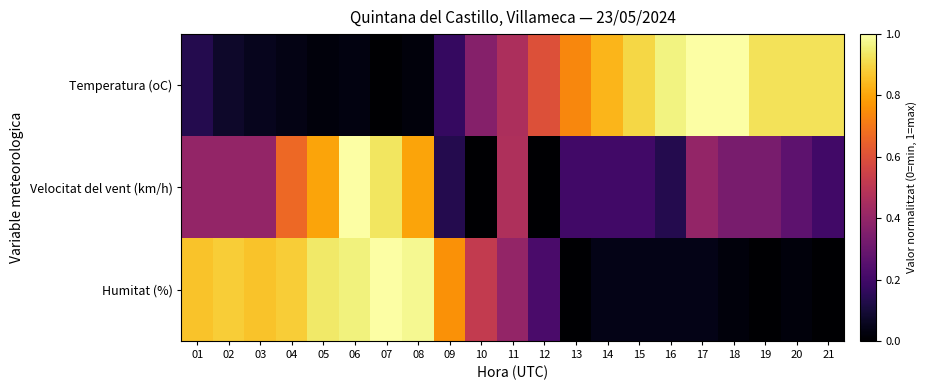

Reading left to right, what are all the values shown in this chart?

Temperatura (oC): 01=0.1	02=0.1	03=0.1	04=0.0	05=0.0	06=0.0	07=0.0	08=0.0	09=0.2	10=0.4	11=0.5	12=0.6	13=0.7	14=0.8	15=0.9	16=1.0	17=1.0	18=1.0	19=0.9	20=0.9	21=0.9
Velocitat del vent (km/h): 01=0.4	02=0.4	03=0.4	04=0.7	05=0.8	06=1.0	07=0.9	08=0.8	09=0.1	10=0.0	11=0.5	12=0.0	13=0.2	14=0.2	15=0.2	16=0.1	17=0.4	18=0.3	19=0.3	20=0.3	21=0.2
Humitat (%): 01=0.9	02=0.9	03=0.9	04=0.9	05=0.9	06=1.0	07=1.0	08=1.0	09=0.8	10=0.5	11=0.4	12=0.2	13=0.0	14=0.0	15=0.0	16=0.0	17=0.0	18=0.0	19=0.0	20=0.0	21=0.0